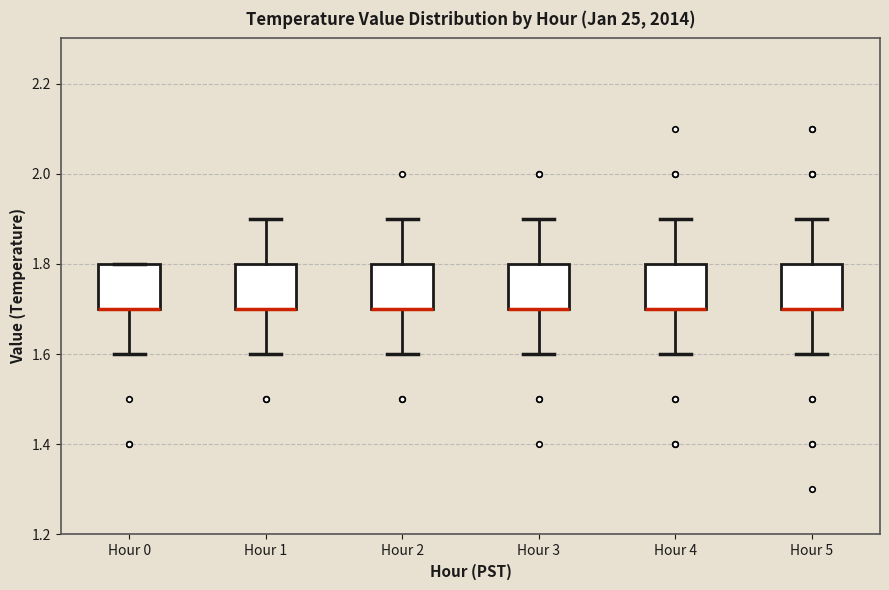

Reading left to right, read every box against the y-axis: the position of its median line, the range the box covers, and the ends of its whiskers. The values are not printed on the chart, so give them approximately, as read against the axis.

Hour 0: median 1.7 (drawn on the box's lower edge), box 1.7 to 1.8, whiskers 1.6 to 1.8
Hour 1: median 1.7 (drawn on the box's lower edge), box 1.7 to 1.8, whiskers 1.6 to 1.9
Hour 2: median 1.7 (drawn on the box's lower edge), box 1.7 to 1.8, whiskers 1.6 to 1.9
Hour 3: median 1.7 (drawn on the box's lower edge), box 1.7 to 1.8, whiskers 1.6 to 1.9
Hour 4: median 1.7 (drawn on the box's lower edge), box 1.7 to 1.8, whiskers 1.6 to 1.9
Hour 5: median 1.7 (drawn on the box's lower edge), box 1.7 to 1.8, whiskers 1.6 to 1.9